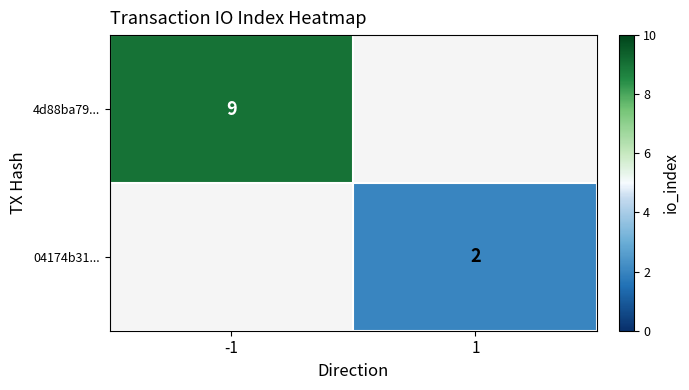

At which category does the chart reach its peak across all series?

-1